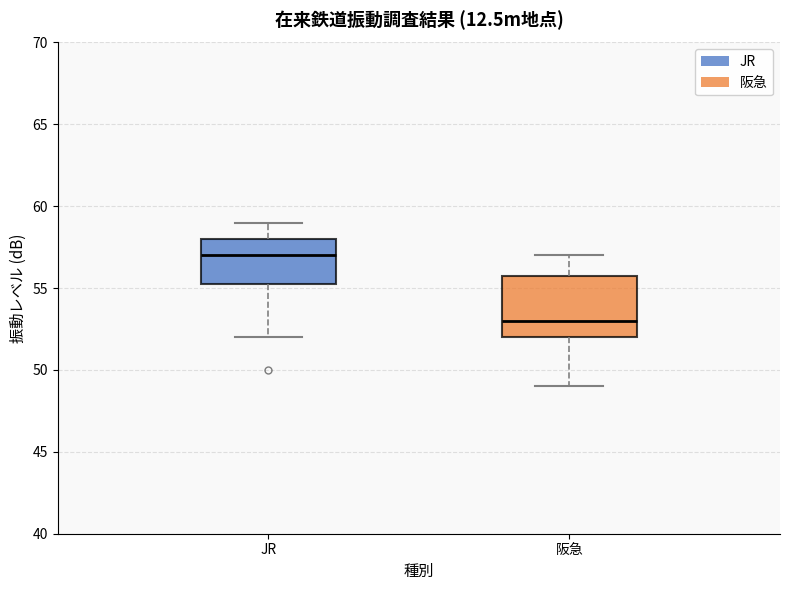

Where does the lower whisker of the box for JR end on the y-axis? The values are not printed on the chart, so give them approximately, as read against the axis.

52.0